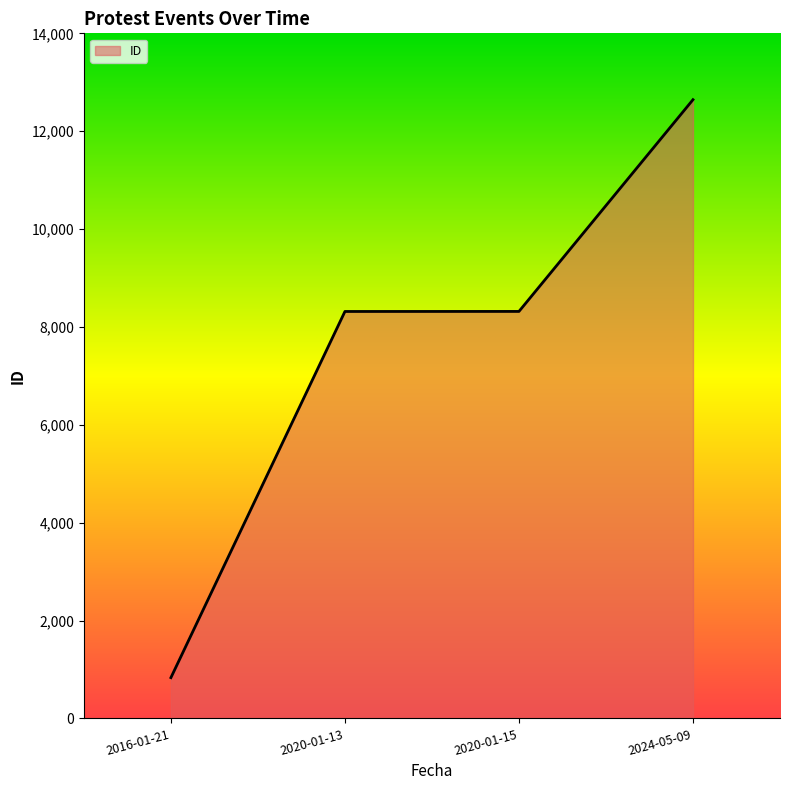

What is the difference between the maximum and second lowest values?

4328